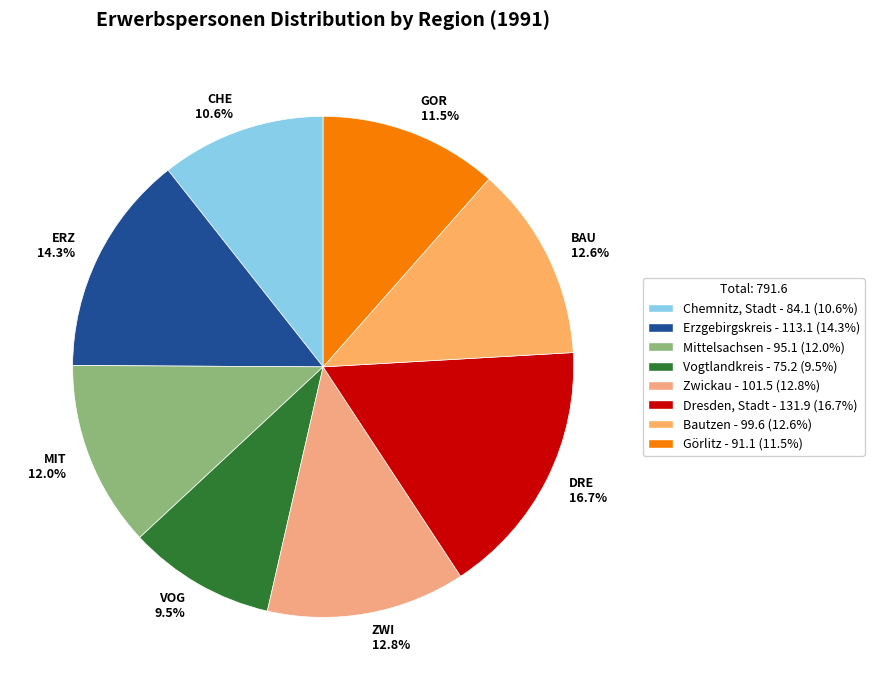

What percentage is NOT represented by VOG?

90.5%